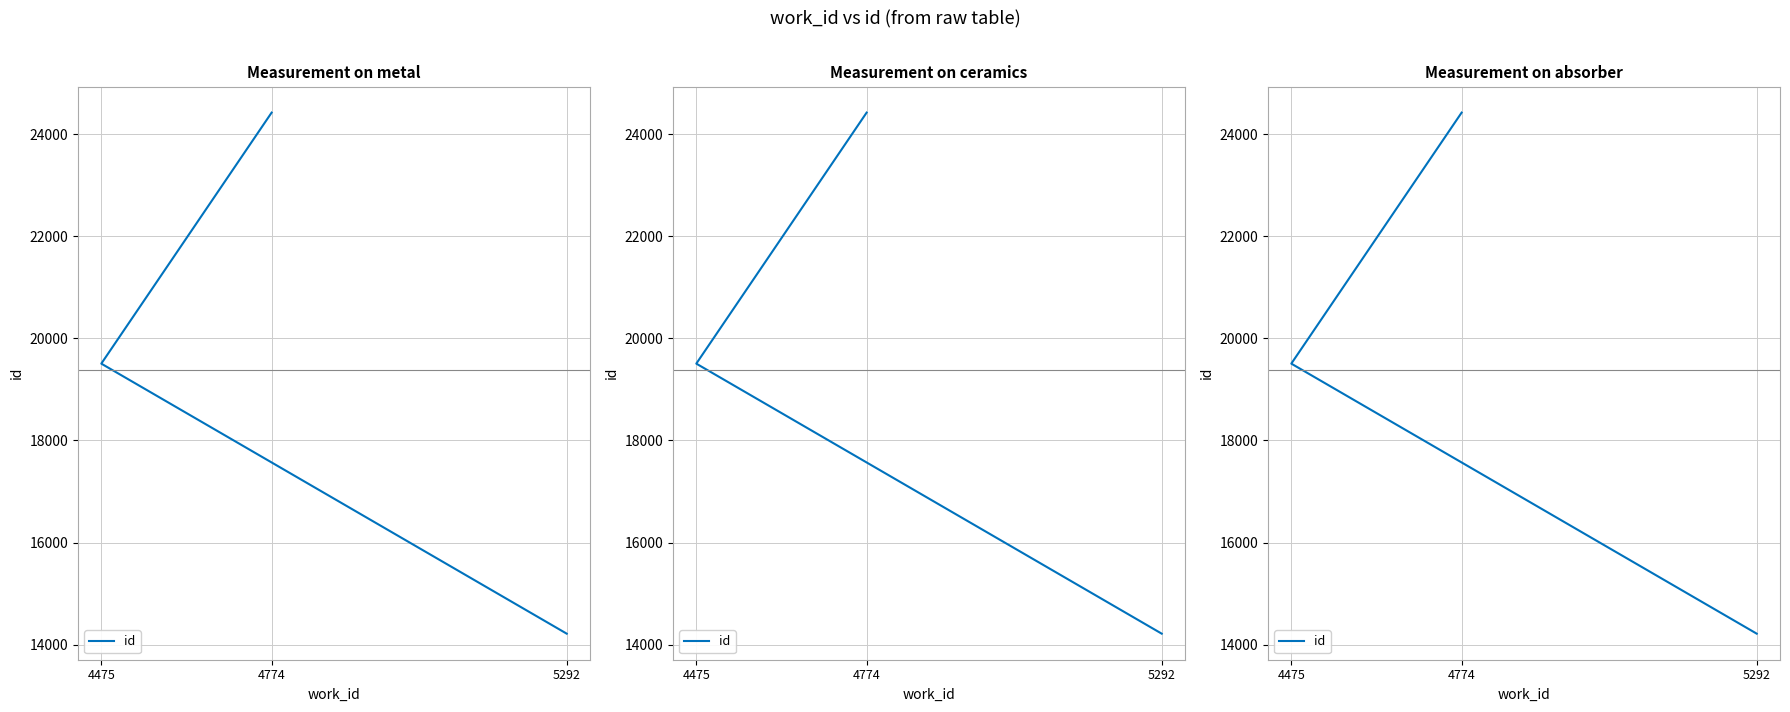

True or false: the data shows 24420 at 4774.

True